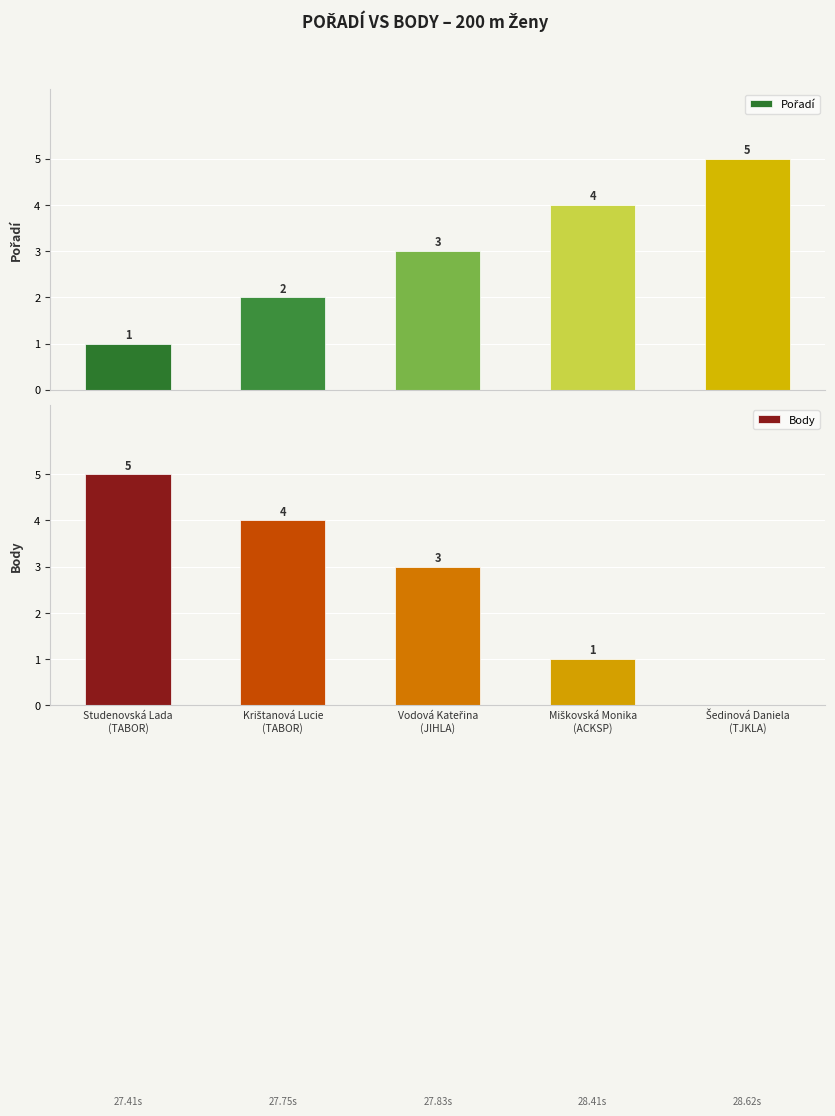

Which series has the largest range (max minus min)?

Body